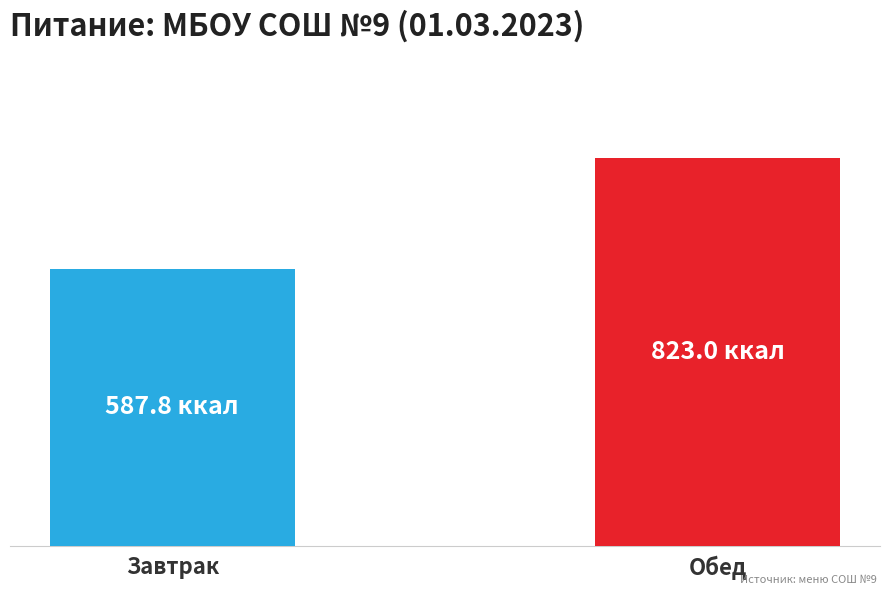

What is the smallest value displayed?

587.8